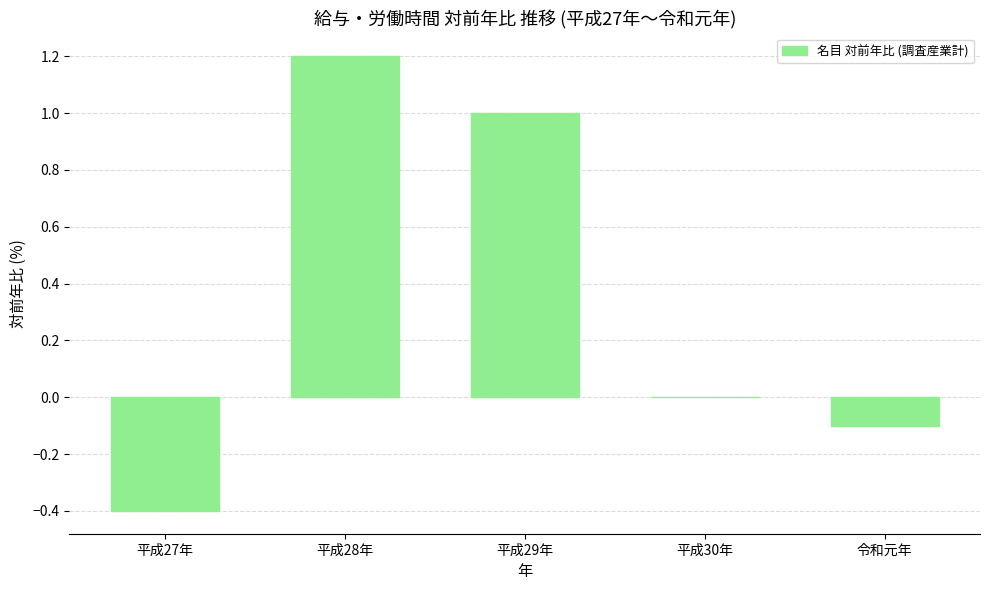

Where is the data nearest to the value 0?

平成30年